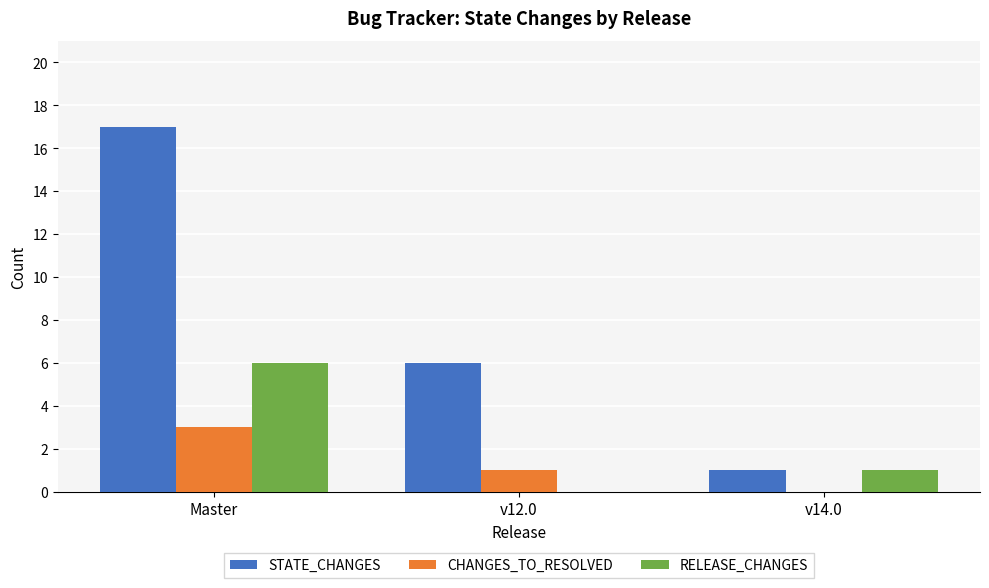

Where is STATE_CHANGES nearest to the value 9?

v12.0